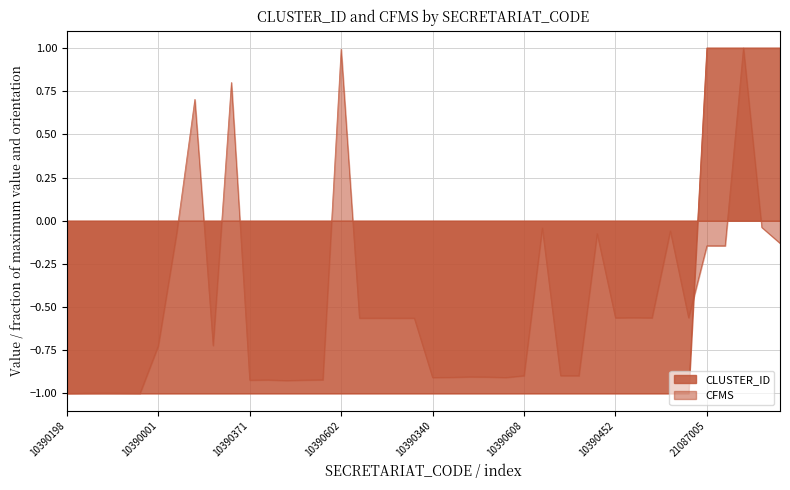

What is the difference between the second highest and minimum values in the CFMS series?

2.0